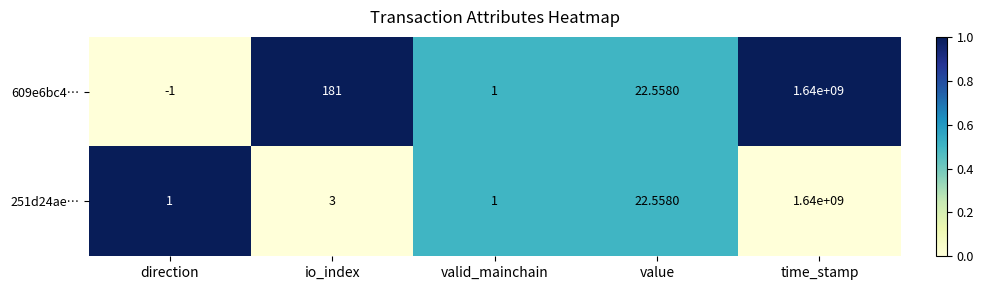

Where is 609e6bc4… nearest to the value 819999999?

io_index